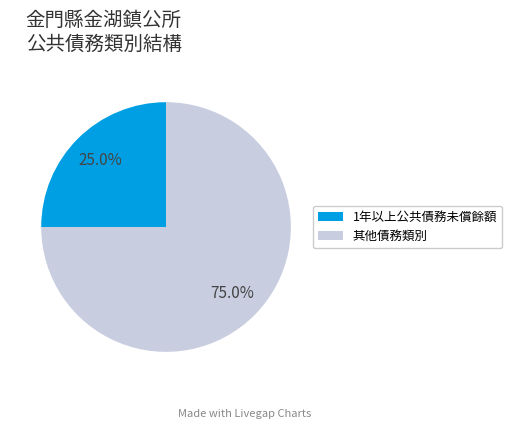

How many segments does this pie chart have?

2